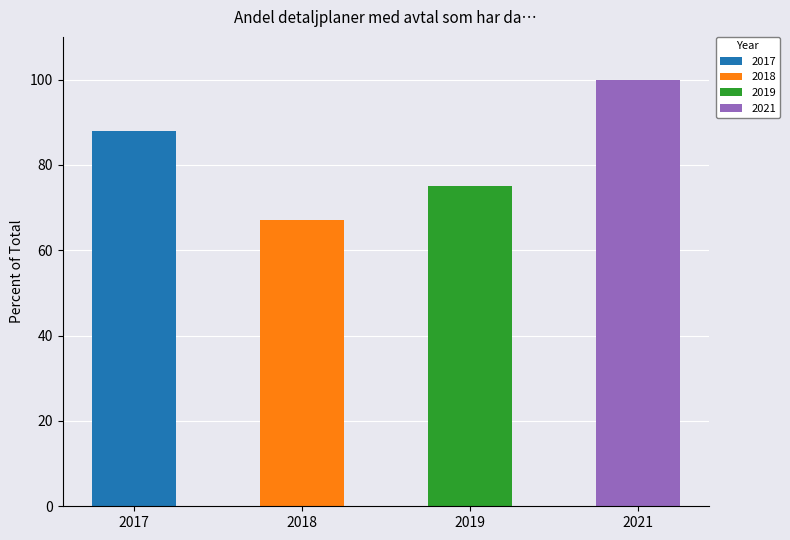

What is the difference between the maximum and minimum values?

33